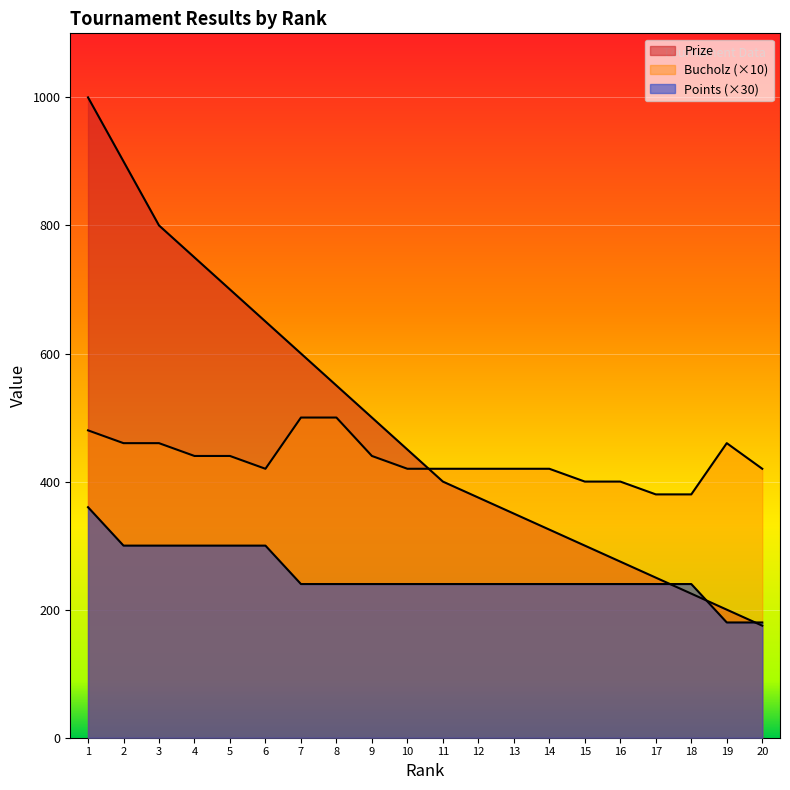

True or false: Bucholz and Points cross at least once.

False